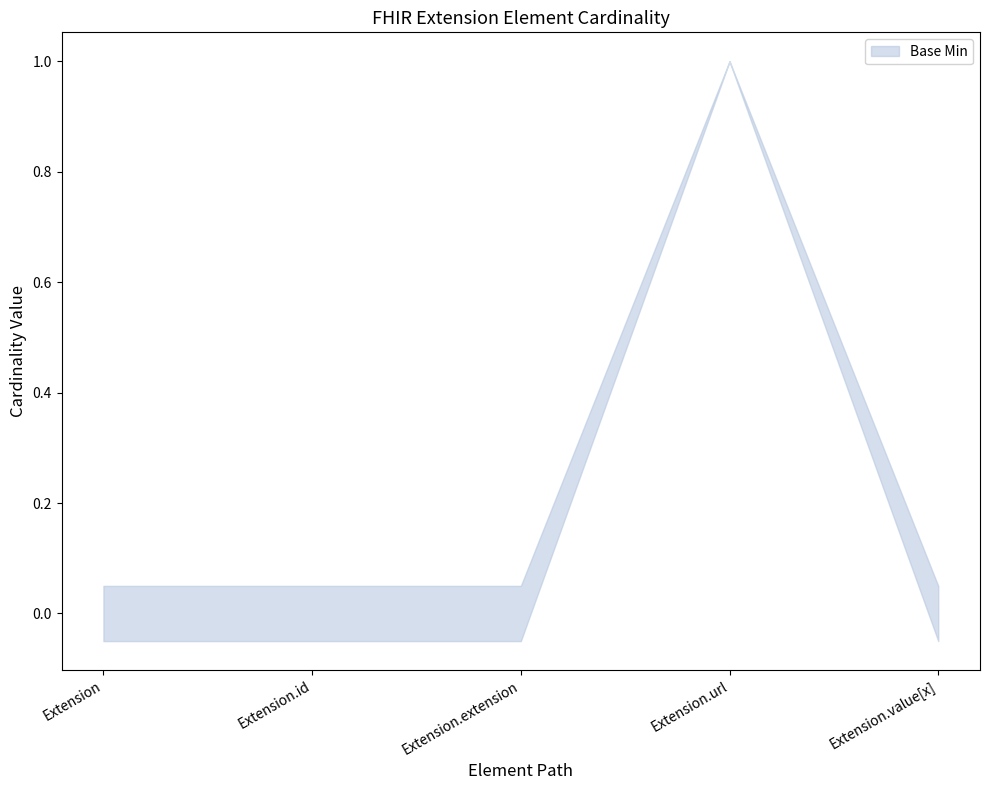

The chart shows a value of 0 at Extension.value[x]. True or false?

True